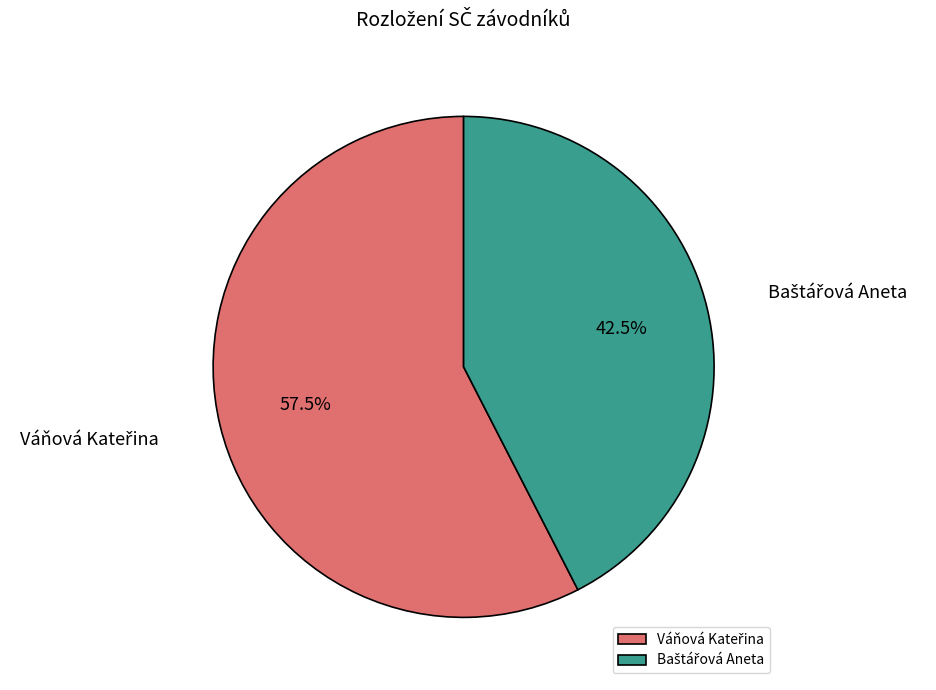

Is there any slice that represents more than half of the pie?

Yes